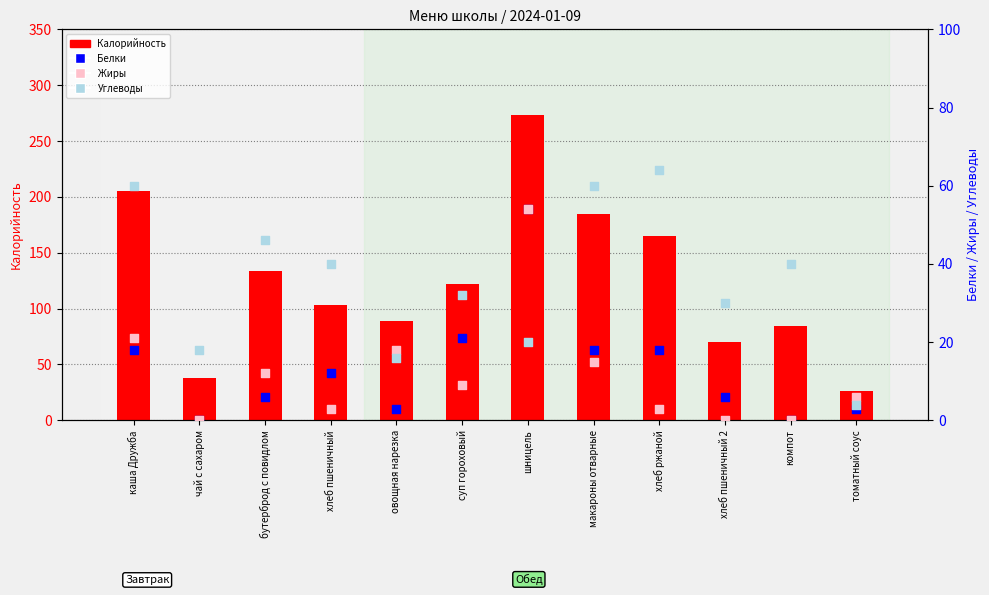

At how many categories does at least one series exceed 263?

1